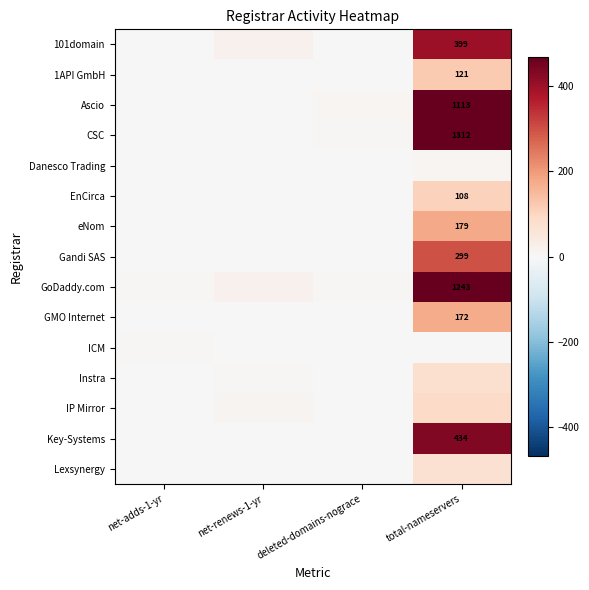

The value of GMO Internet at total-nameservers is 172. True or false?

True